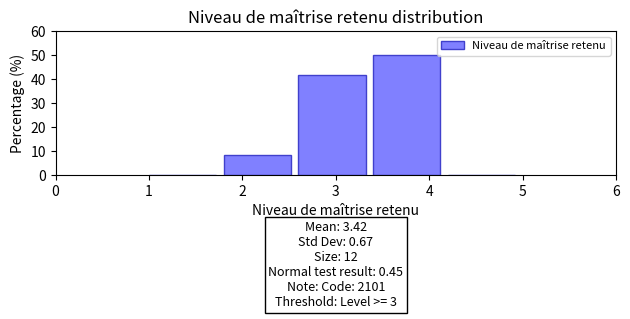

Which range on the x-axis has the tallest bar?

3.4 to 4.2